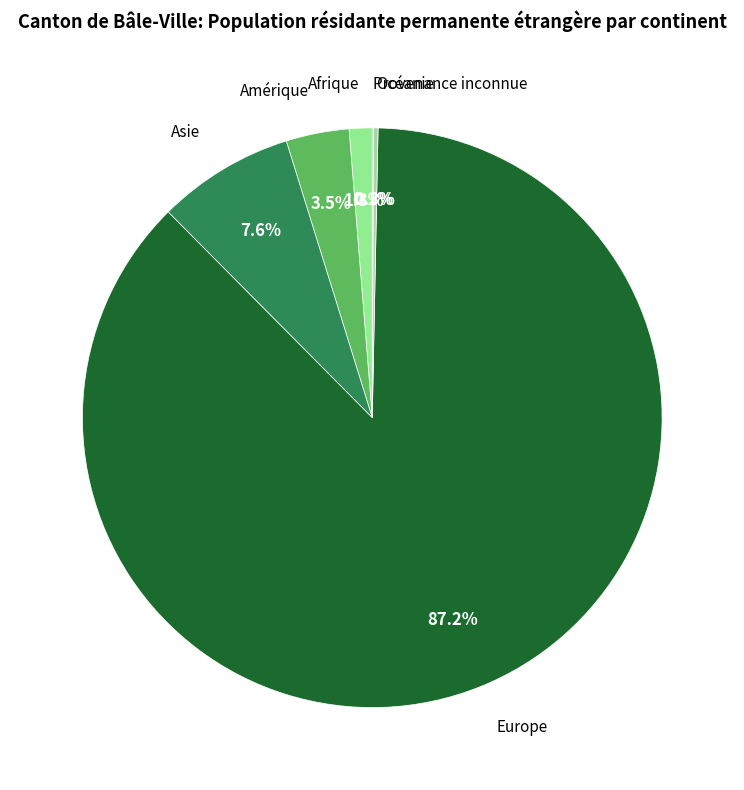

Which category accounts for the majority?

Europe